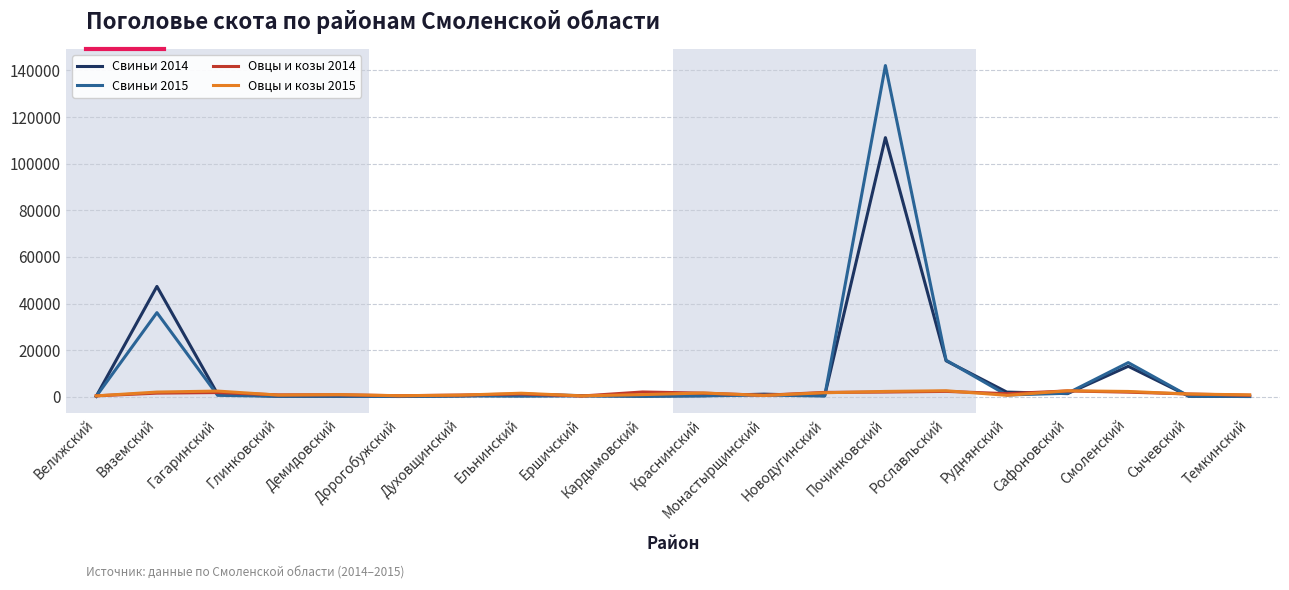

What is the greatest value displayed?

142118